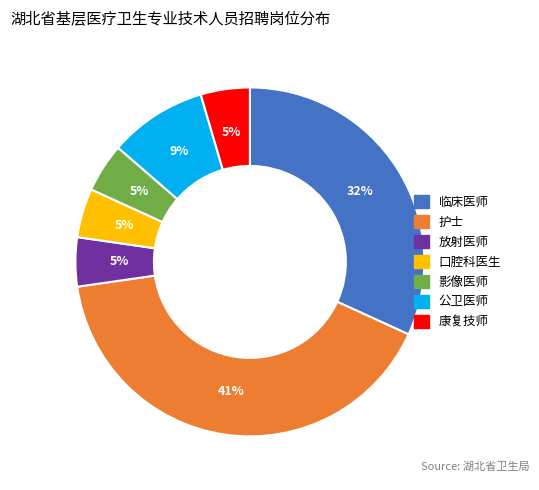

To the nearest percent, what is the average slice percentage?

14%